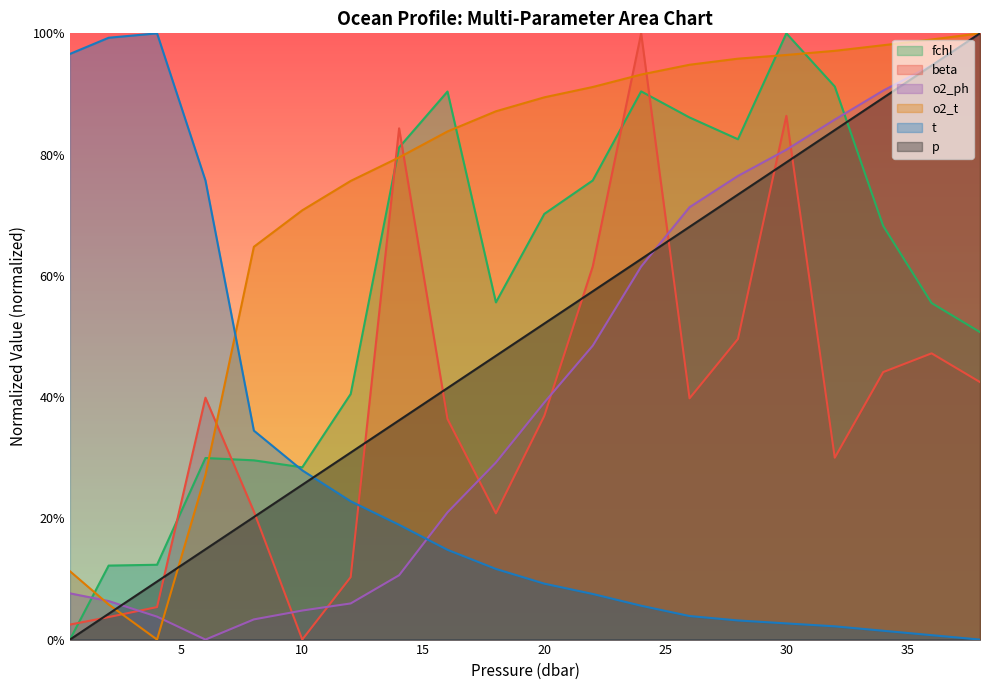

At how many categories does at least one series exceed 0?

20